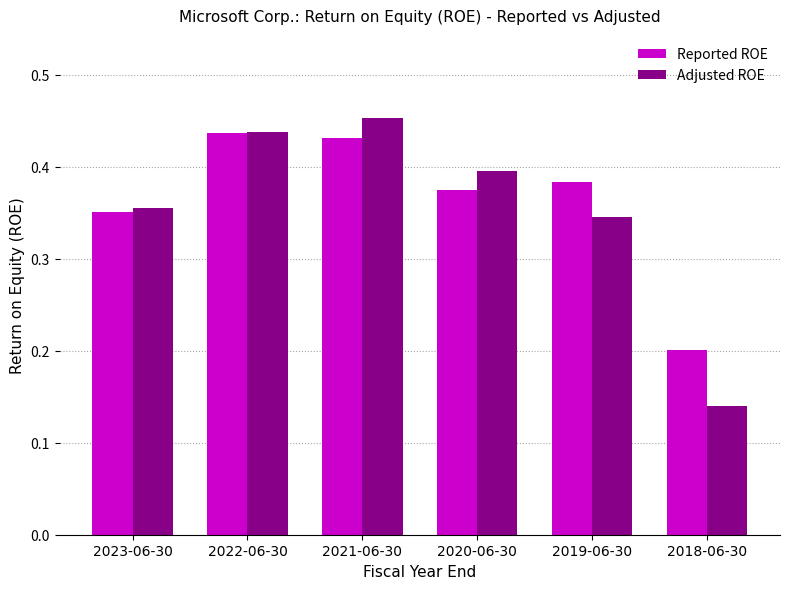

Does the chart contain any negative values?

No